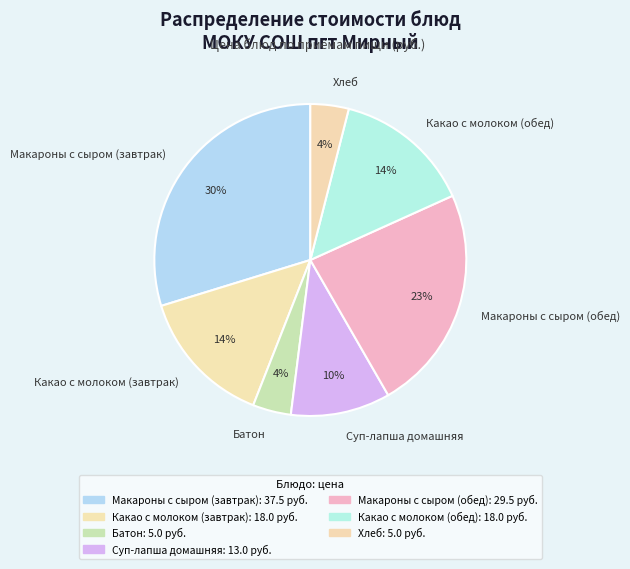

What is the ratio of the value at Хлеб to the value at Батон?

1.0